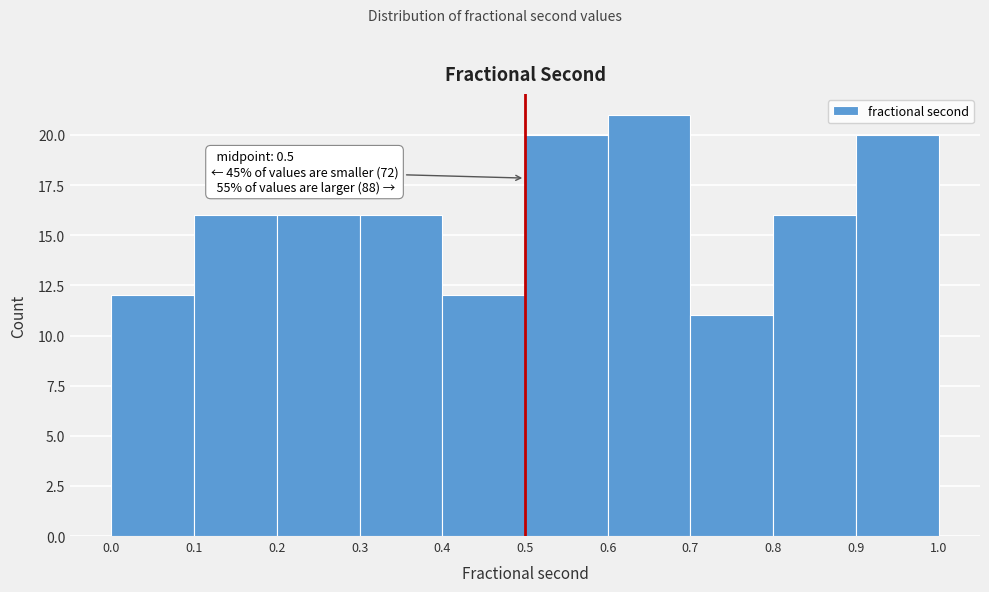

Over which range of the x-axis is the bar tallest?

0.6 to 0.7